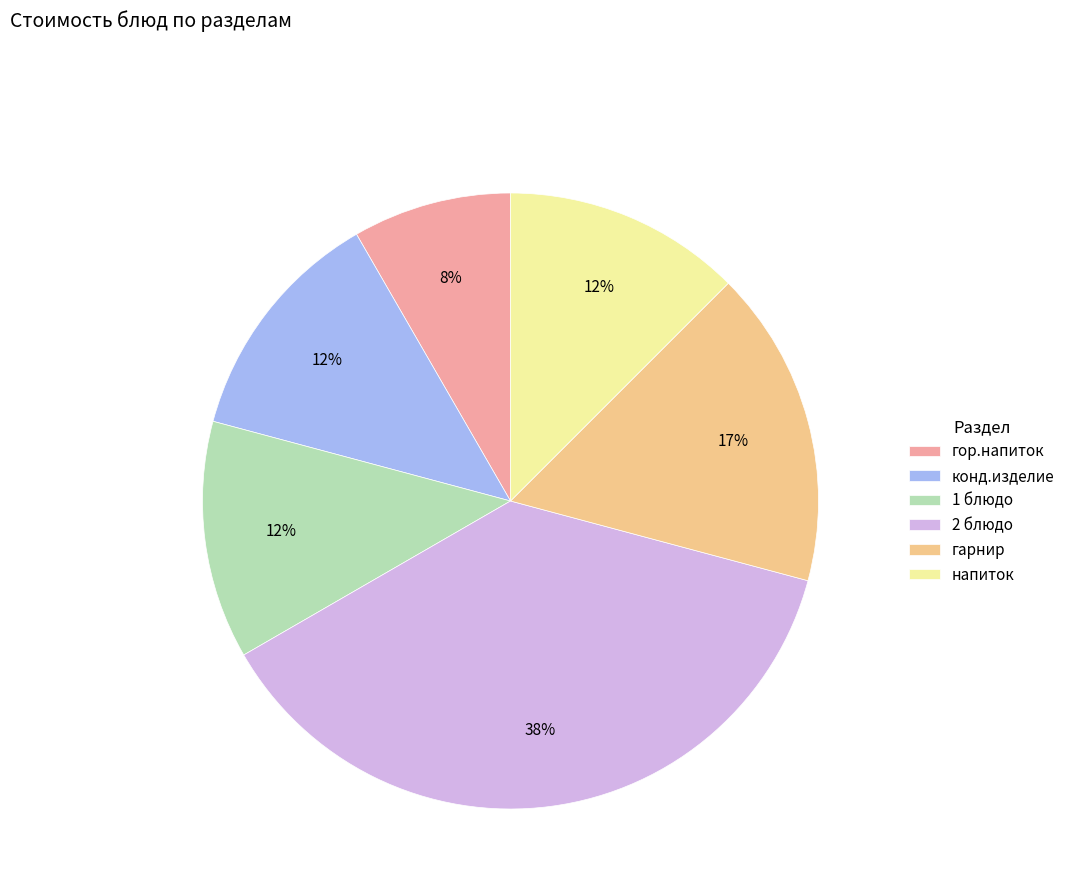

Does 1 блюдо account for over 50% of the chart?

No